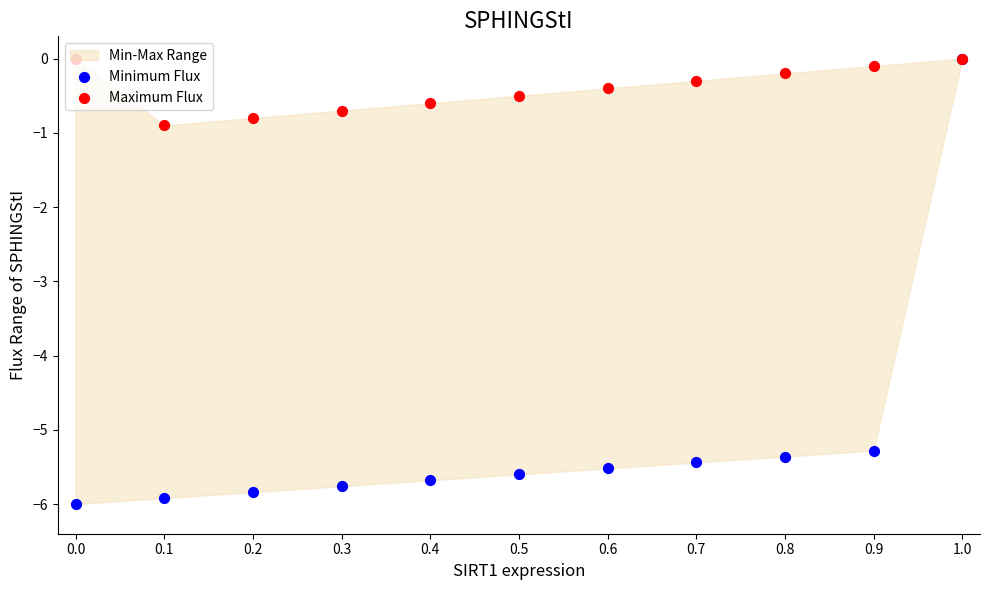

Which series reaches the minimum Y coordinate?

Minimum Flux